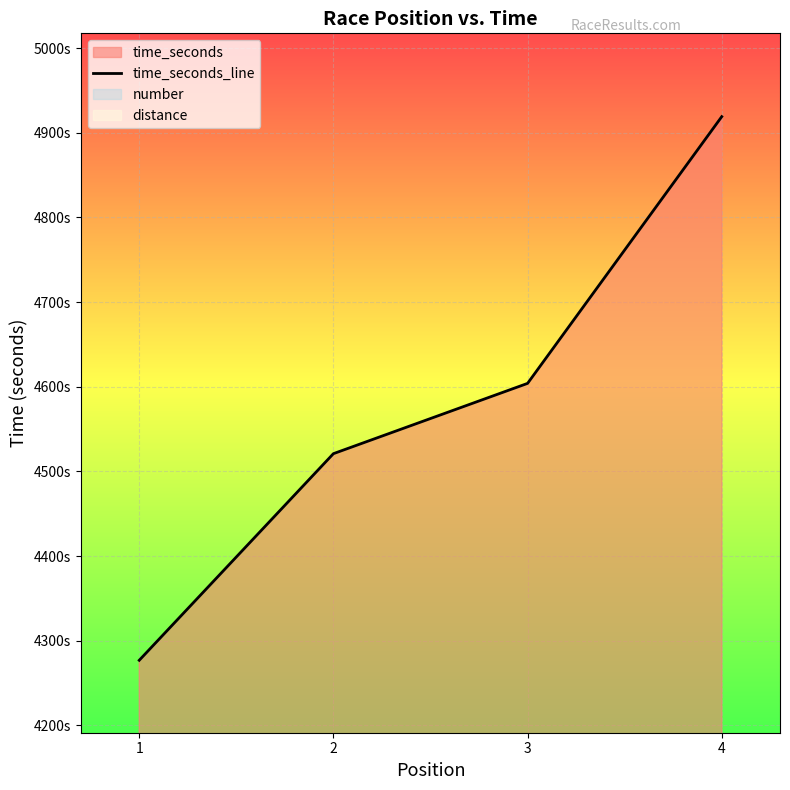

What is the change in value from 2 to 3?

+83